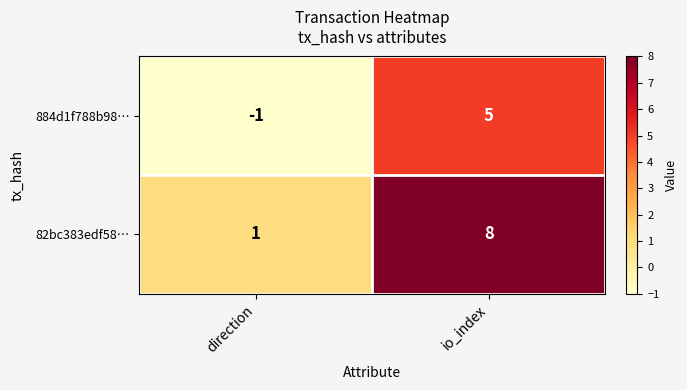

What is the difference between the 82bc383edf58… values at io_index and direction?

7